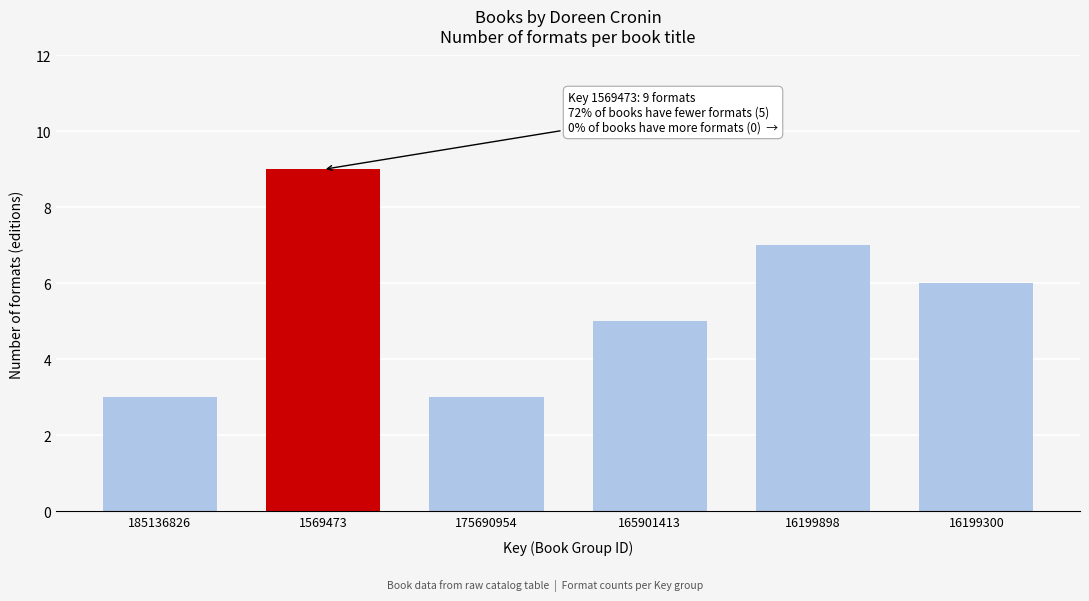

Reading right to left, transcribe all the data shown in this chart.

6	7	5	3	9	3